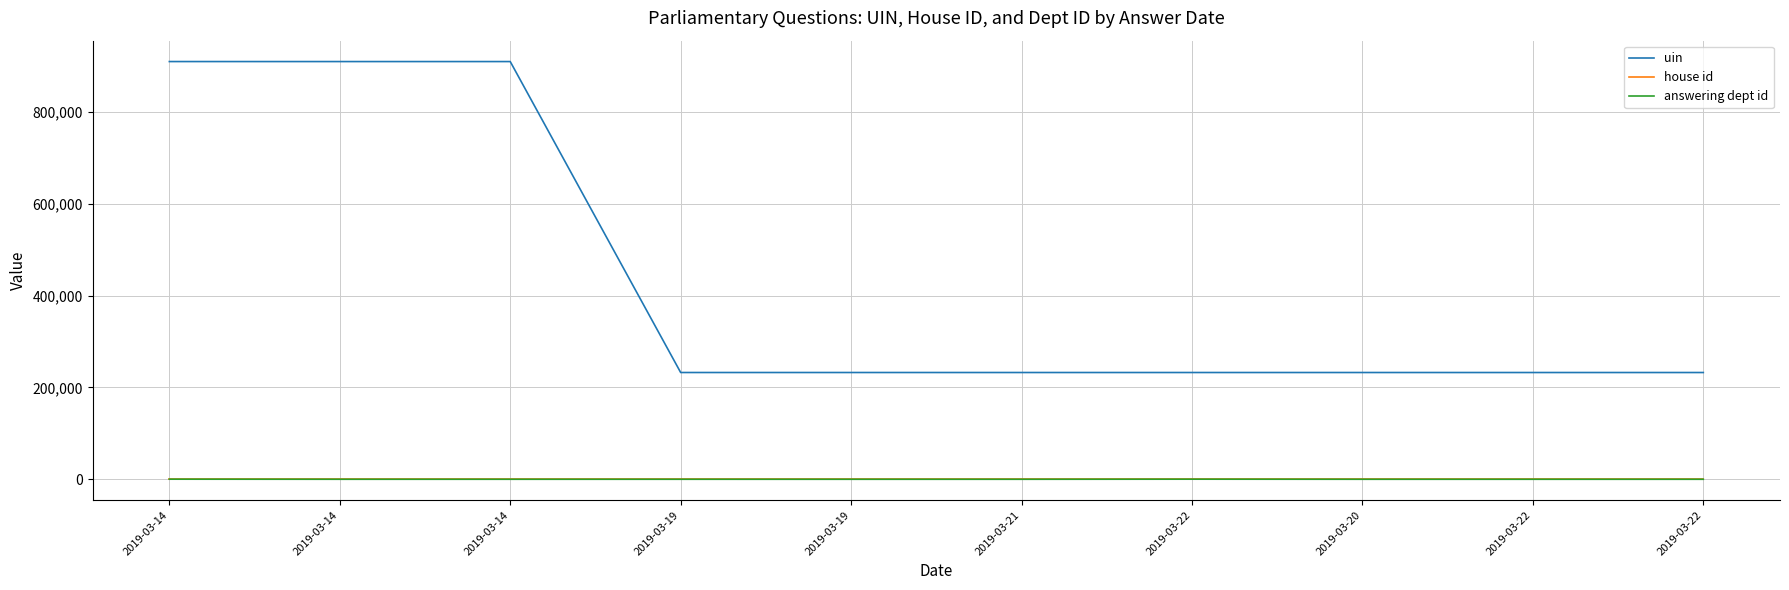

Reading right to left, what are all the values shown in this chart?

uin: 232534	232533	232551	232557	232550	232564	232565	909792	909791	909812
house id: 1	1	1	1	1	1	1	1	1	1
answering dept id: 16	16	20	201	17	11	31	31	31	202